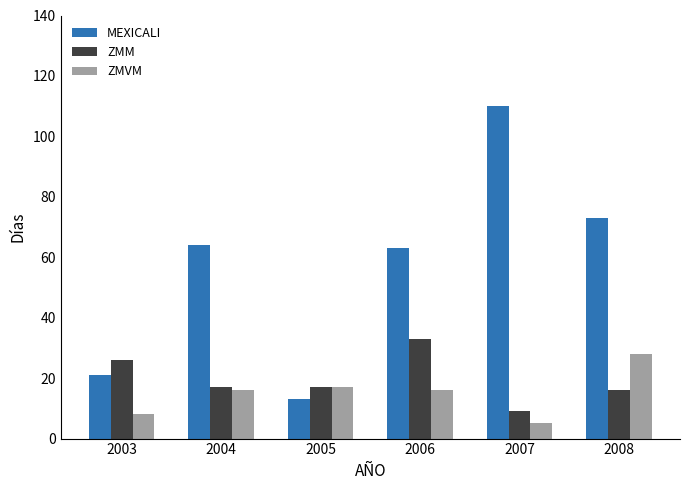

The ZMM series shows 14 at 2007. True or false?

False